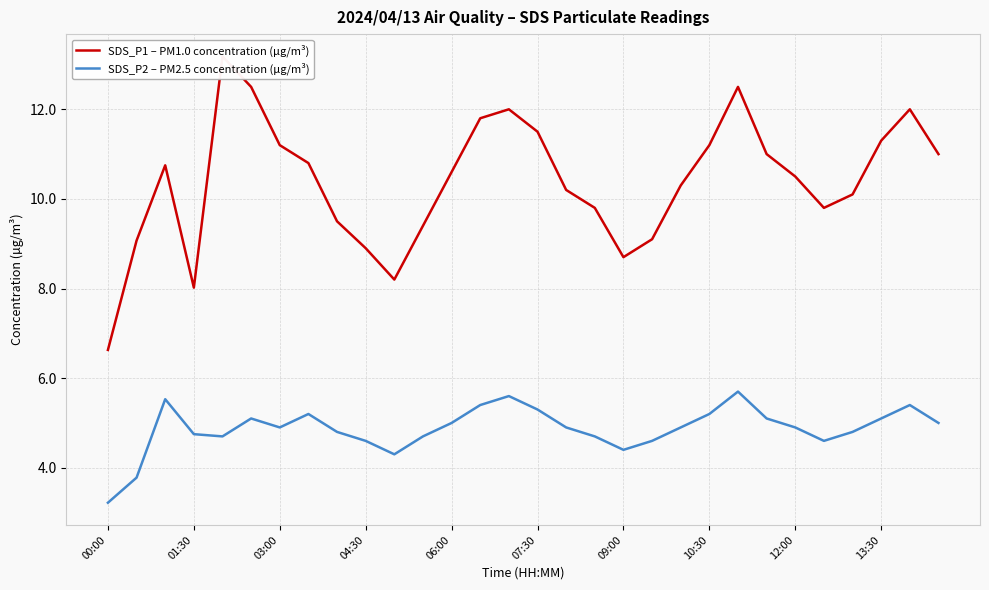

Read the SDS_P1 – PM1.0 concentration (µg/m³) value at 26.

10.1